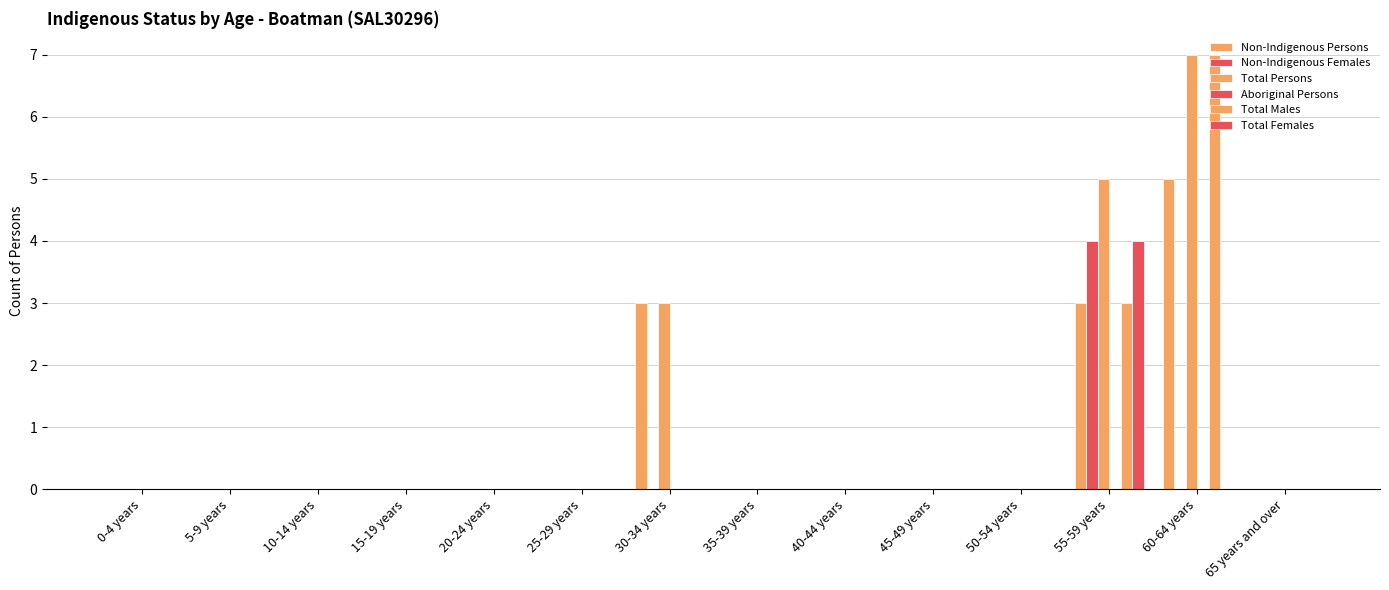

At which category does the chart reach its peak across all series?

60-64 years